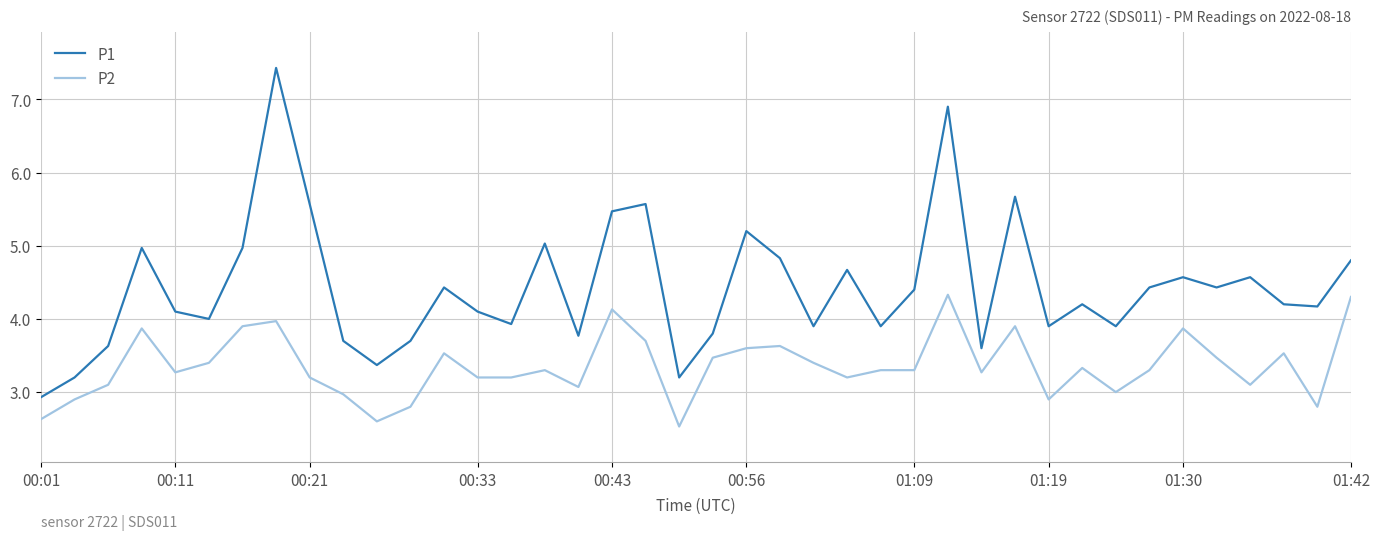

What is the maximum value for P1?

7.4